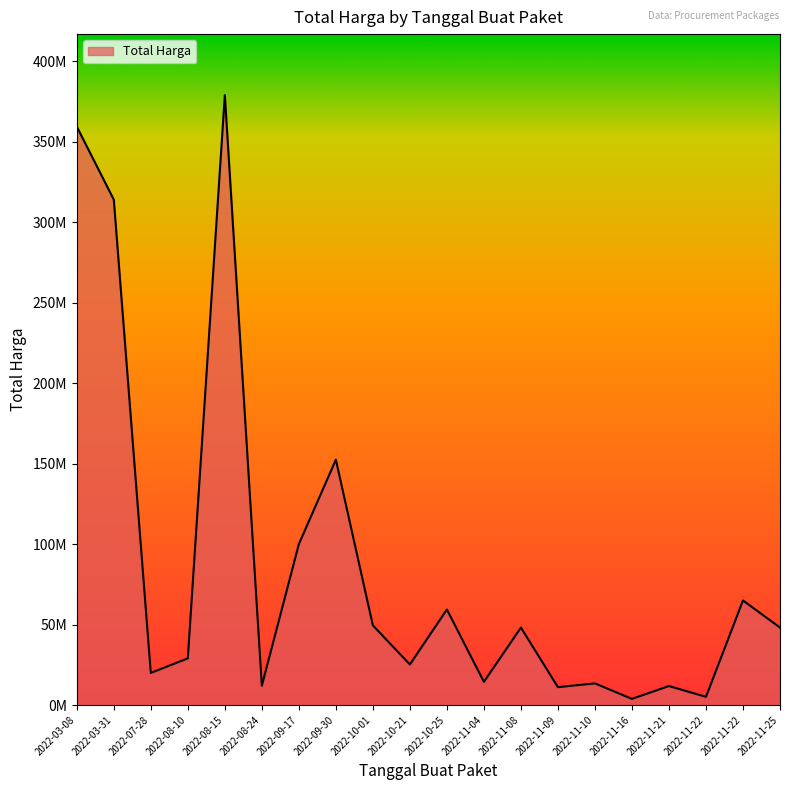

Is it true that the value at 2022-08-10 is 29000000?

True